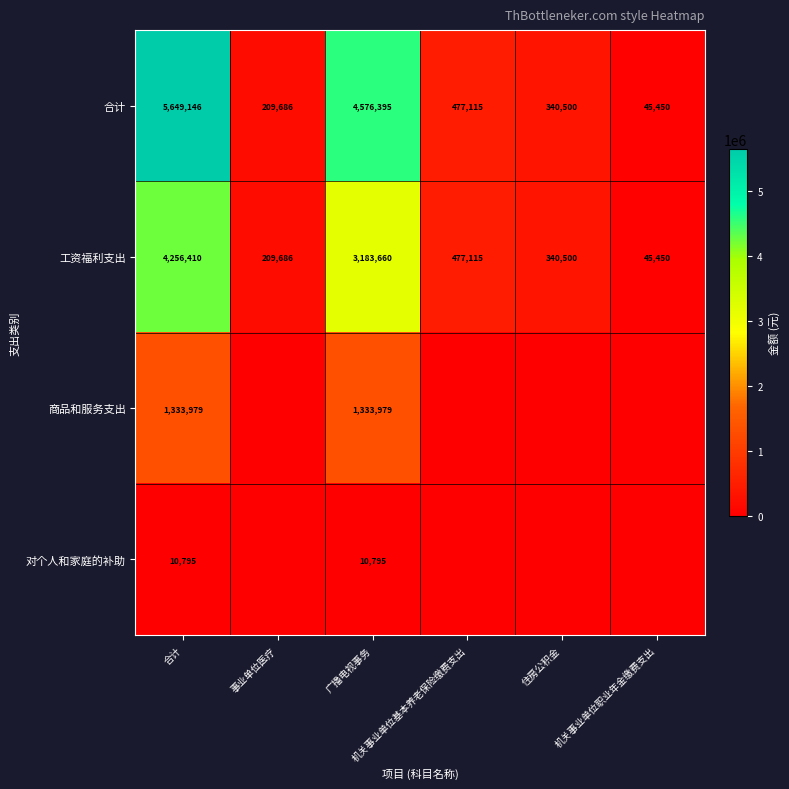

What is the difference between the maximum and minimum values in the 工资福利支出 series?

4210960